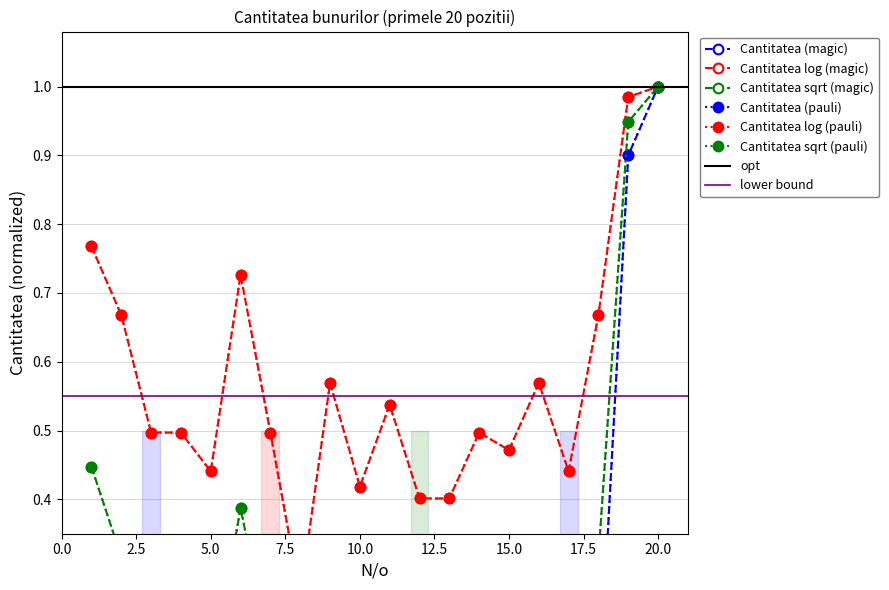

Reading right to left, extract all data points from this chart.

1.0	0.9	0.1	0.0	0.1	0.0	0.0	0.0	0.0	0.0	0.0	0.1	0.0	0.0	0.1	0.0	0.0	0.0	0.1	0.2